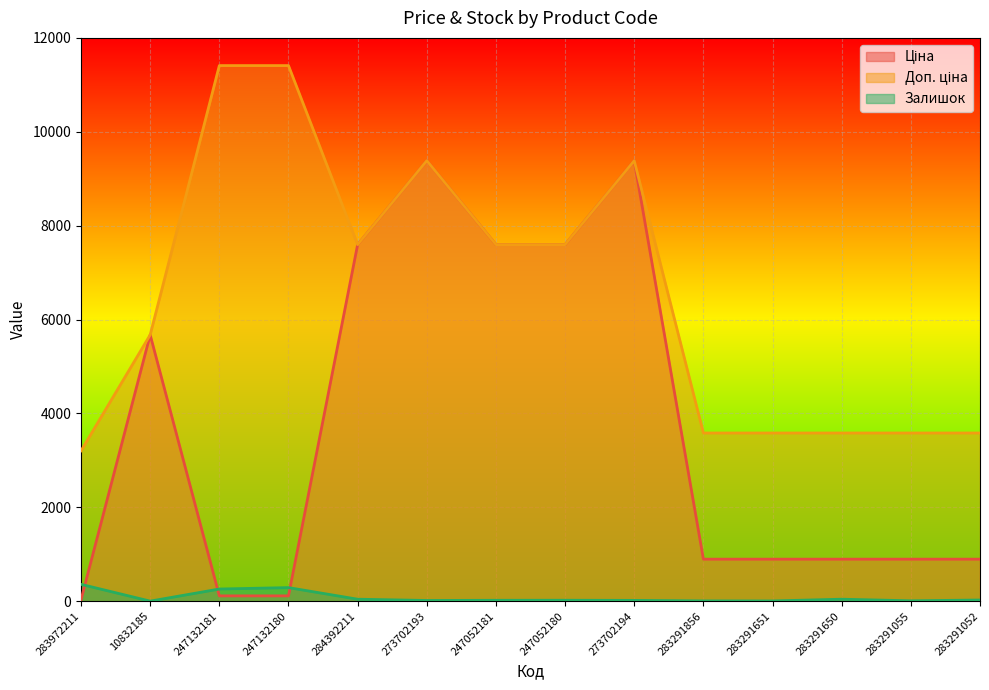

True or false: Залишок and Доп. ціна intersect in this chart.

False